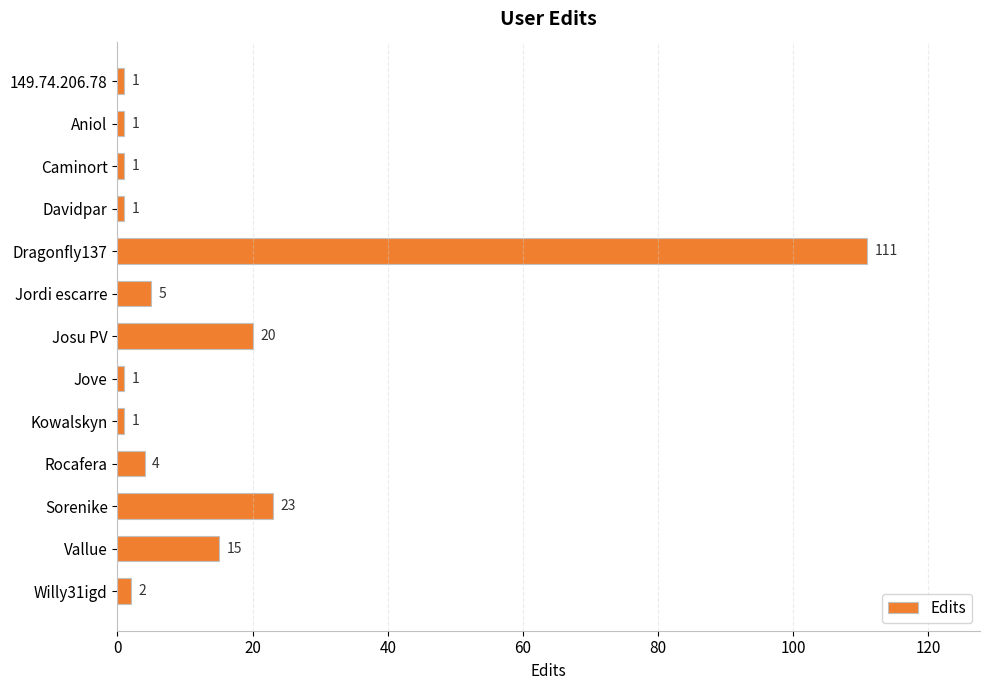

Between Aniol and Jordi escarre, which is larger?

Jordi escarre